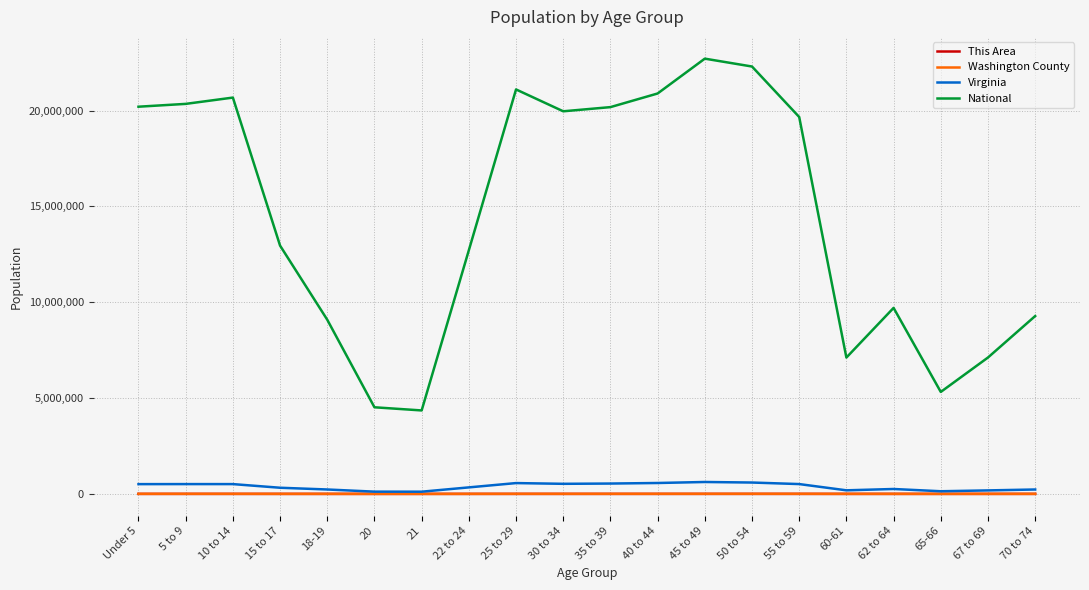

Where is National nearest to the value 13531442?

15 to 17